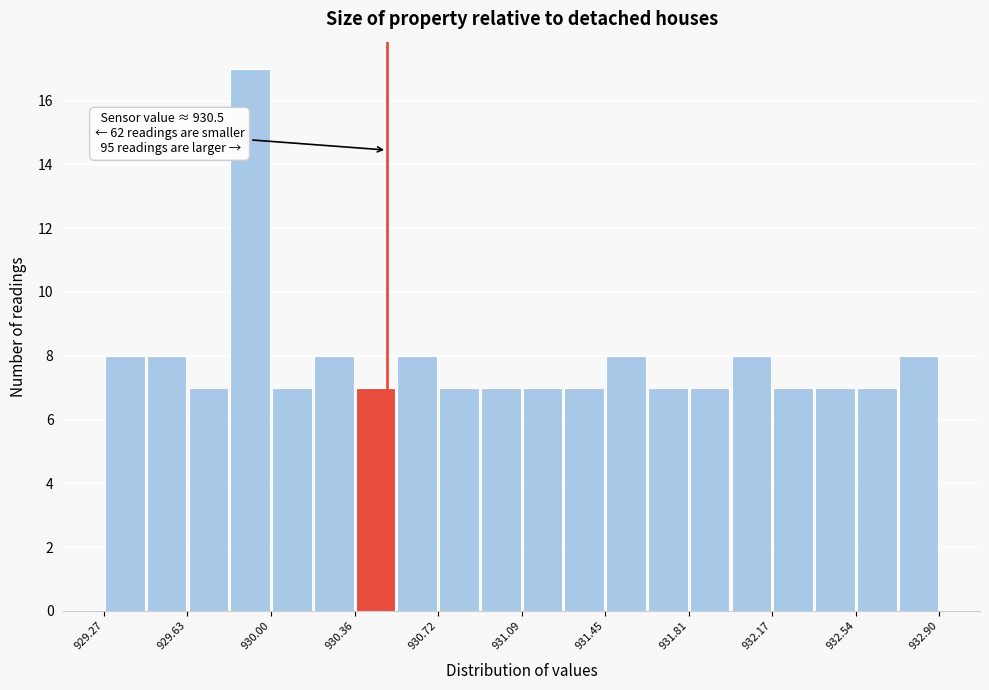

Read against the x-axis, roughly where is the centre of the tallest bar?

929.90